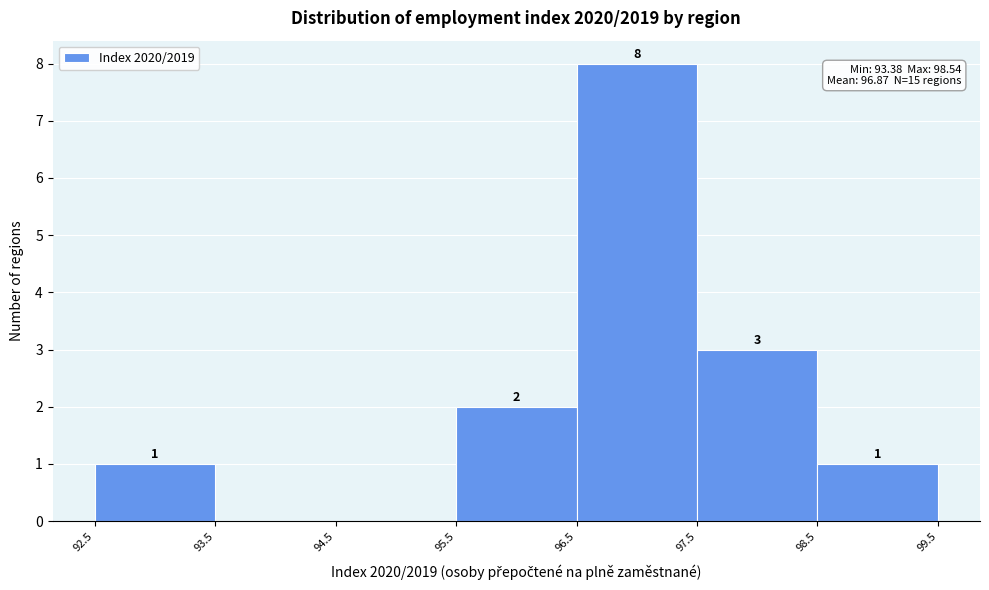

Over which range of the x-axis is the bar tallest?

96.5 to 97.5